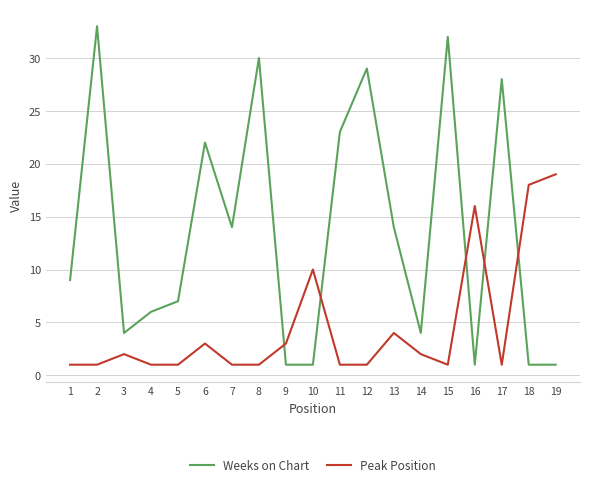

What is the average value of the Weeks on Chart series?

14